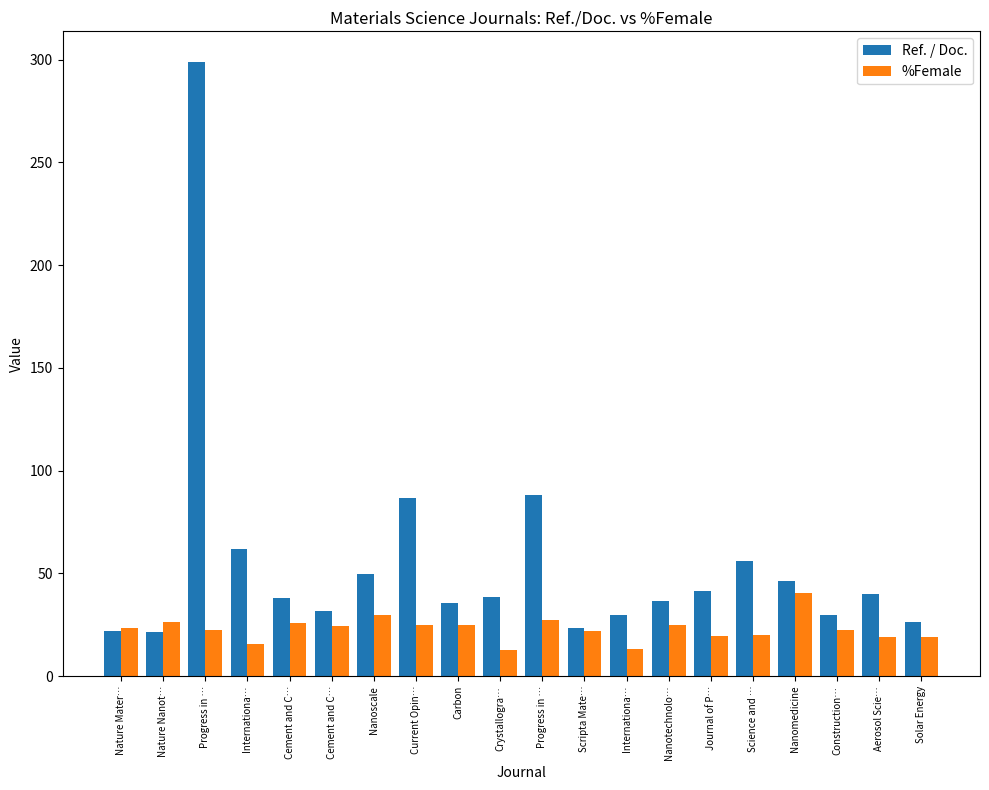

How many distinct data groups are displayed?

2